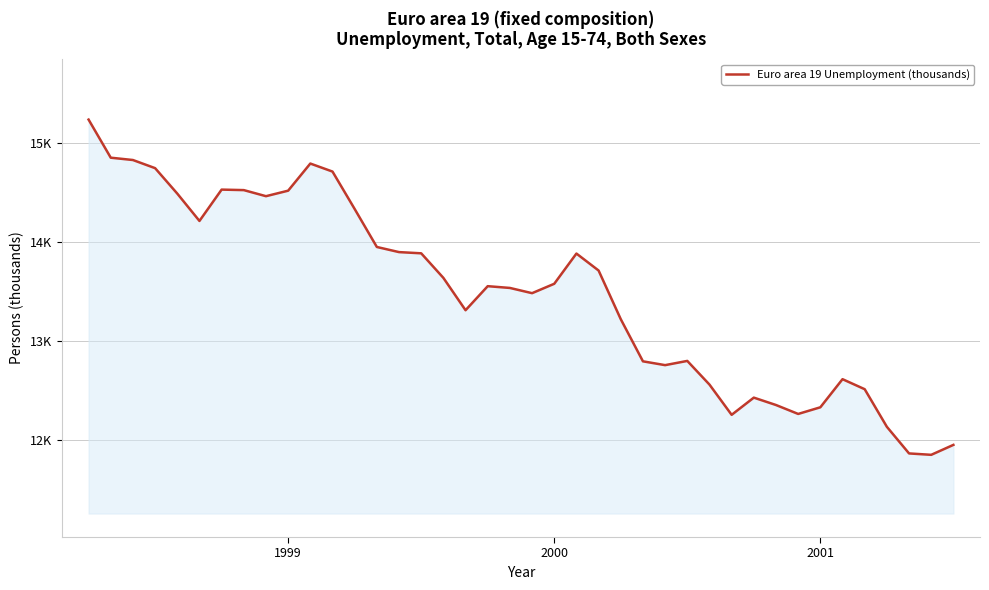

Does the chart have visible grid lines?

Yes